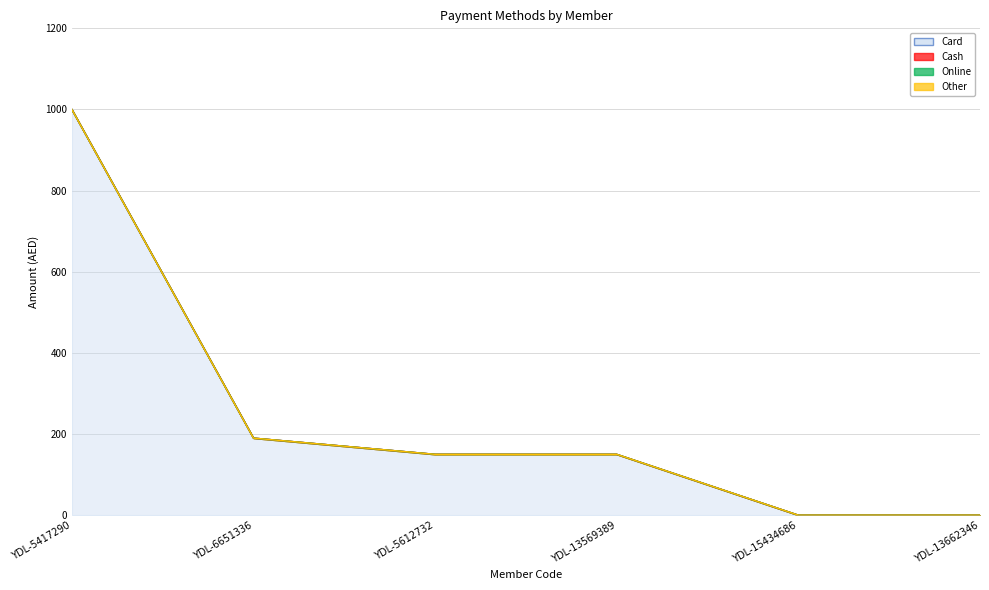

At which category is the sum across all series the highest?

YDL-5417290